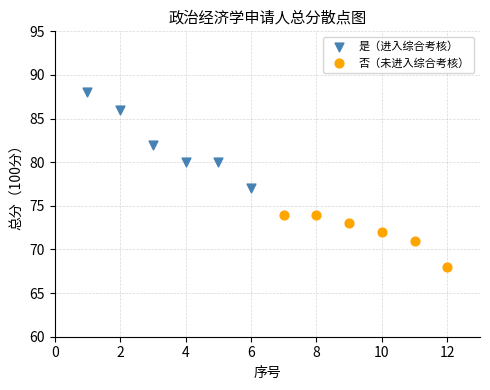

Which series contains the highest Y value?

是（进入综合考核）